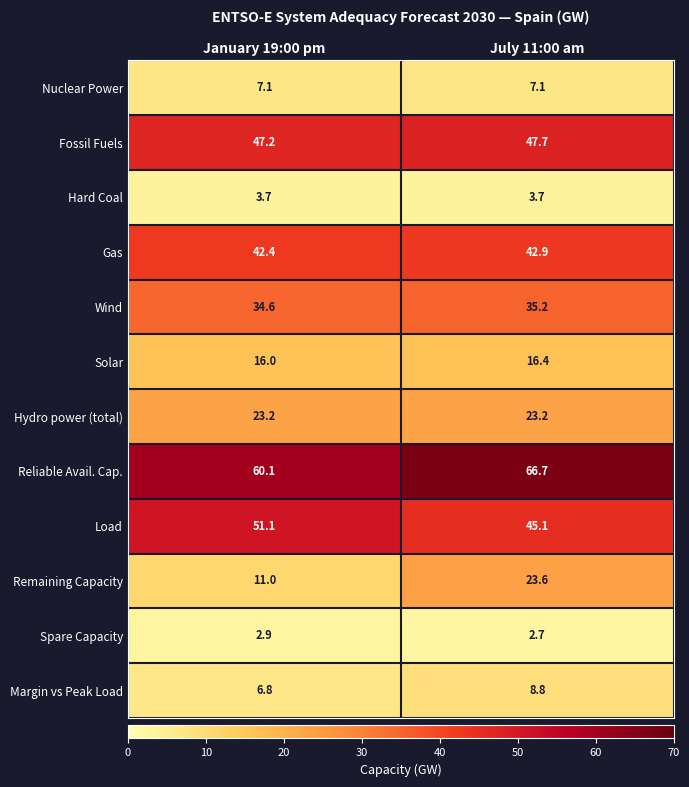

Reading left to right, extract all data points from this chart.

Nuclear Power: 7.1	7.1
Fossil Fuels: 47.2	47.7
Hard Coal: 3.7	3.7
Gas: 42.4	42.9
Wind: 34.6	35.2
Solar: 16.0	16.4
Hydro power (total): 23.2	23.2
Reliable Avail. Cap.: 60.1	66.7
Load: 51.1	45.1
Remaining Capacity: 11.0	23.6
Spare Capacity: 2.9	2.7
Margin vs Peak Load: 6.8	8.8